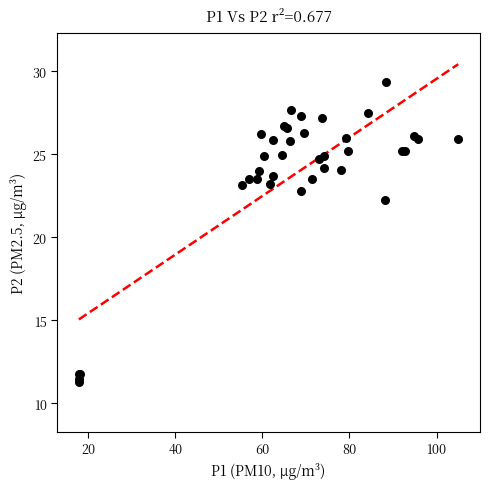

What Y value in the scatter plot is closest to 20?

22.3